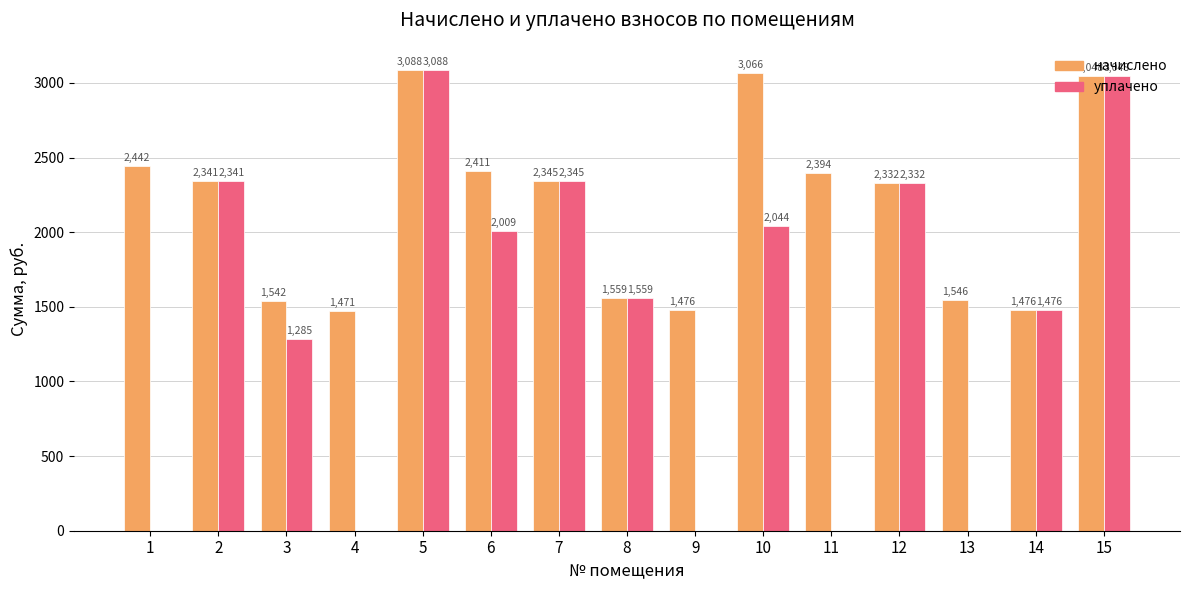

Which series has the largest range (max minus min)?

уплачено